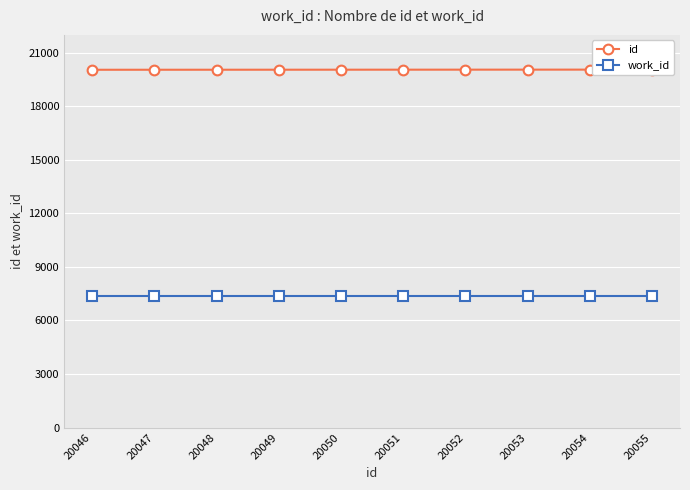

What is the total value across all series at 20051?

27416